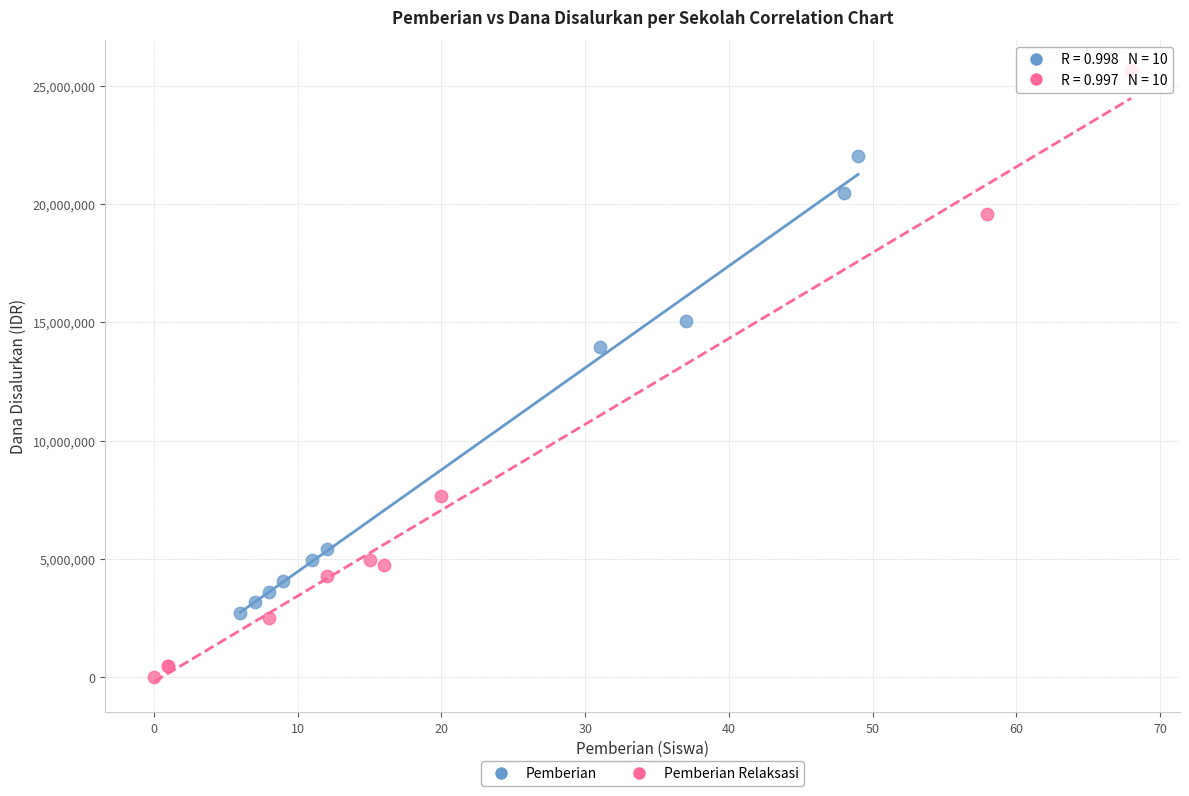

Which series has the largest Y range (max minus min)?

Pemberian Relaksasi